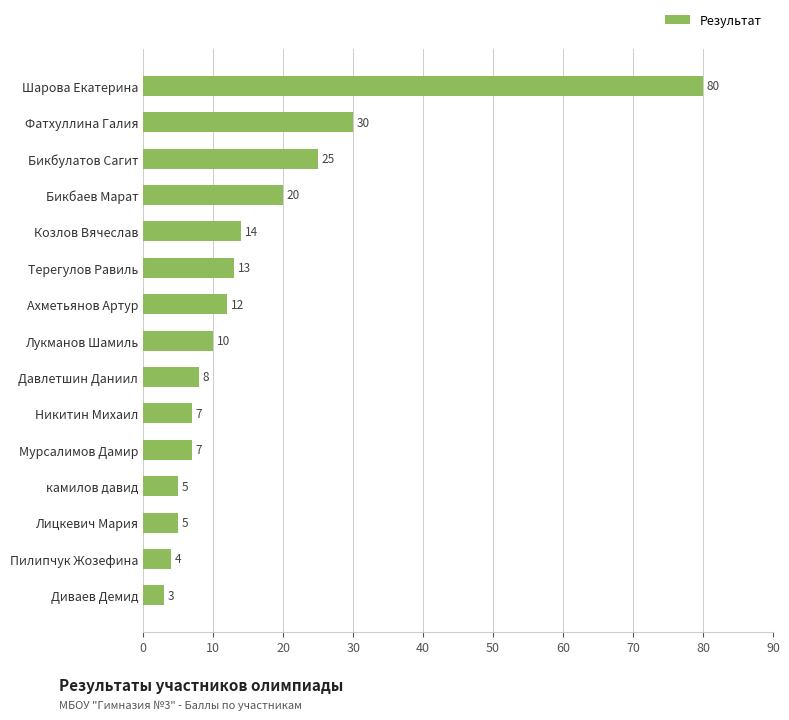

What is the maximum value shown in the chart?

80